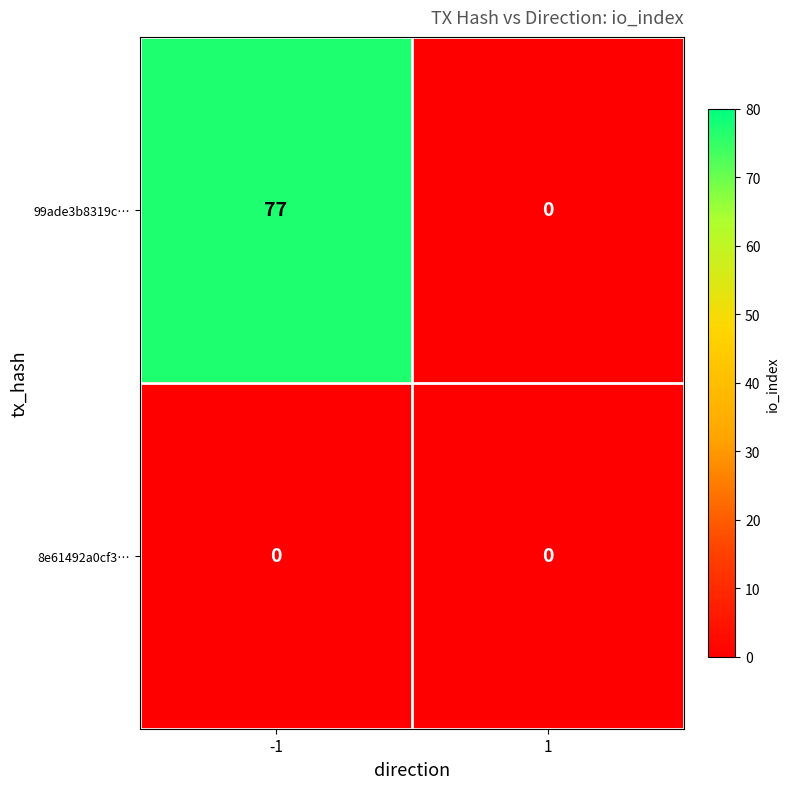

List the series in order of their peak value, highest first.

99ade3b8319c…, 8e61492a0cf3…